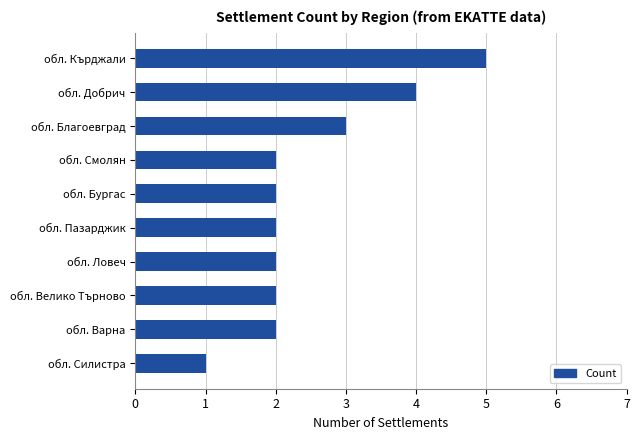

What is the difference between the maximum and minimum values?

4